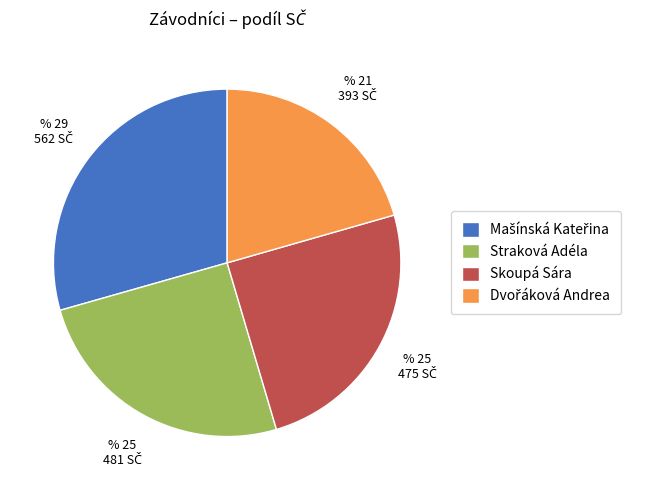

The Skoupá Sára slice represents 25% of the pie. True or false?

True